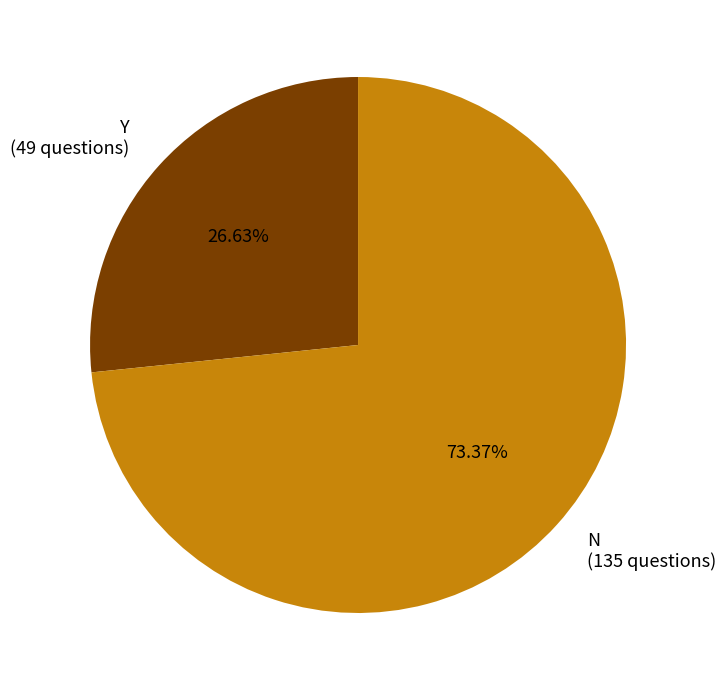

Does N account for over 50% of the chart?

Yes